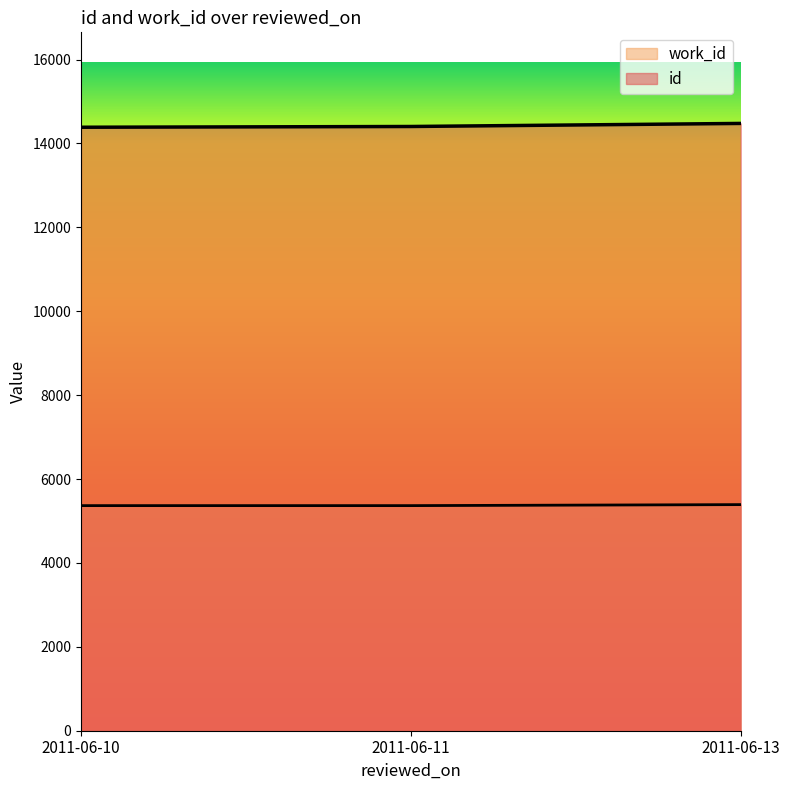

What is the sum of all work_id values?

16122